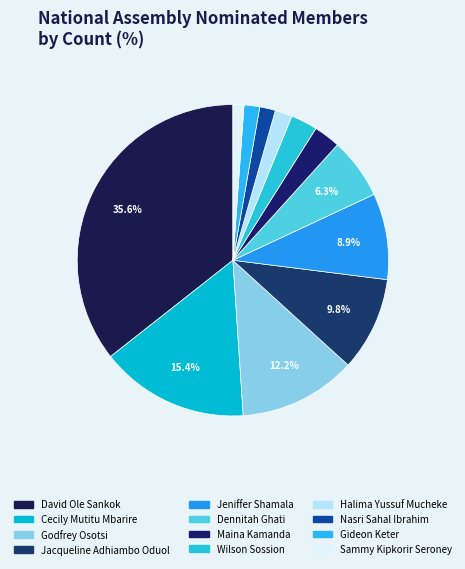

Does David Ole Sankok represent more than half of the total?

No